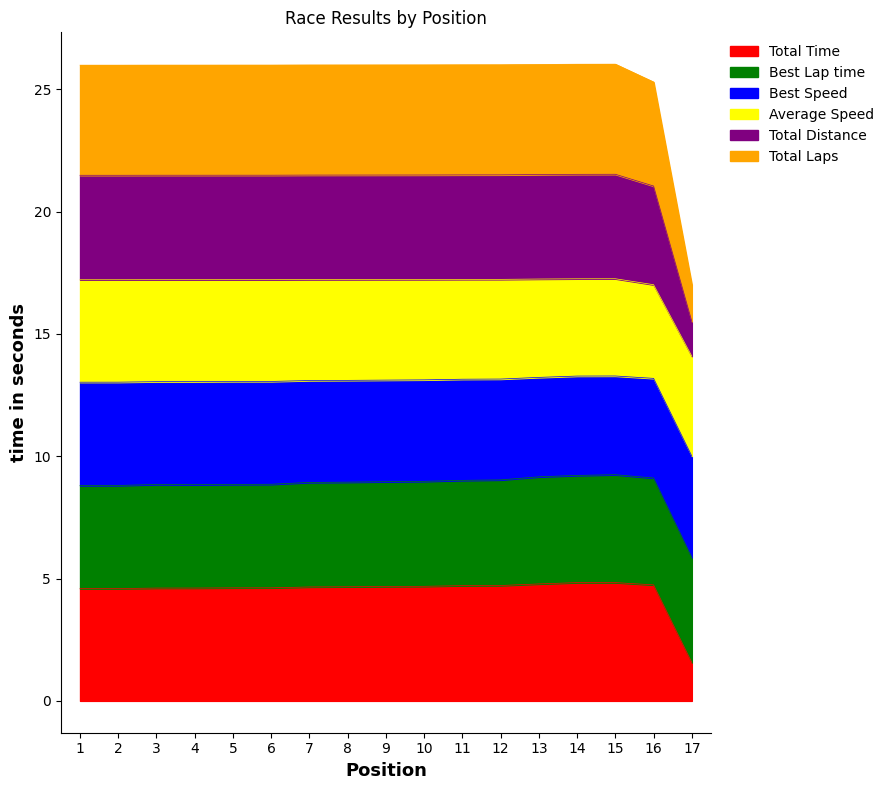

Which category has the lowest value in the Total Time series?

17